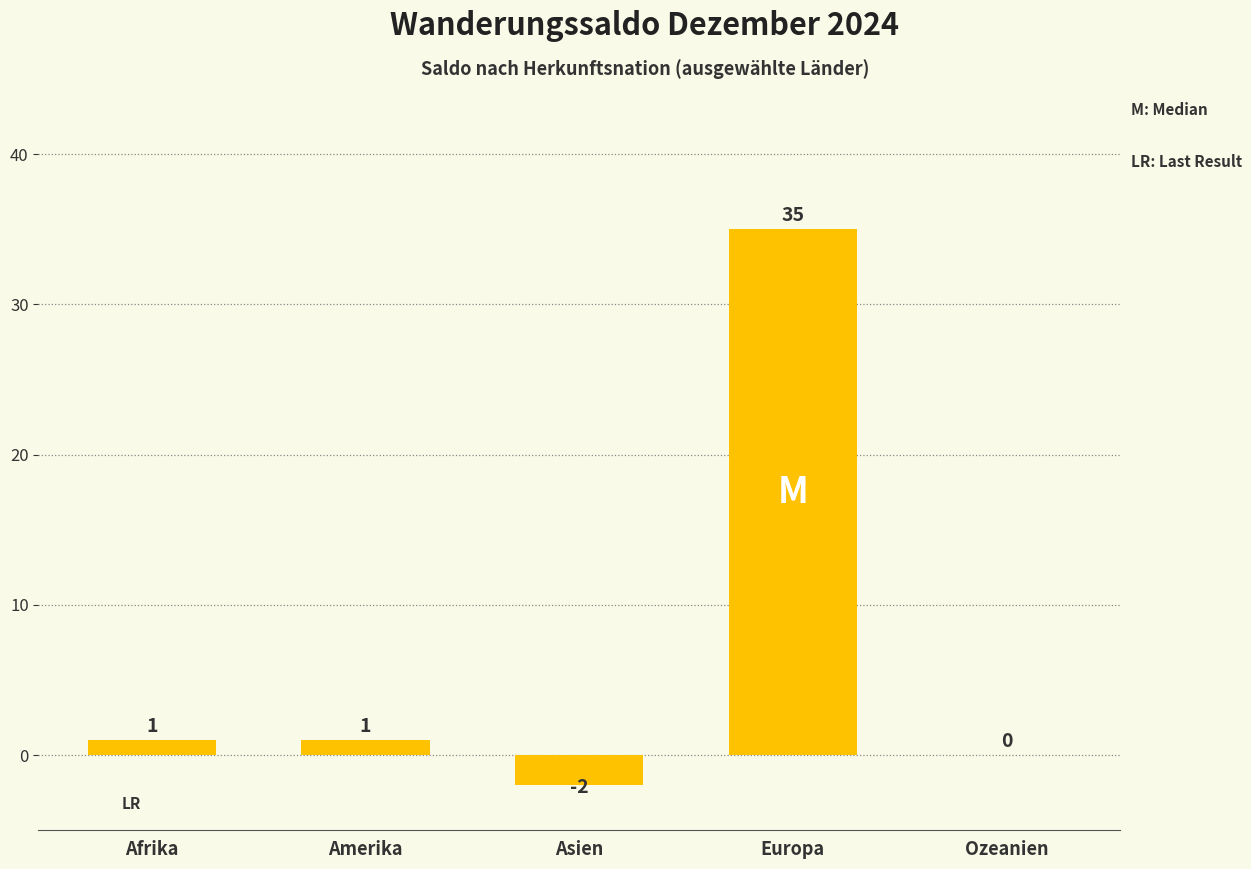

What is the sum of the values at Amerika and Asien?

-1